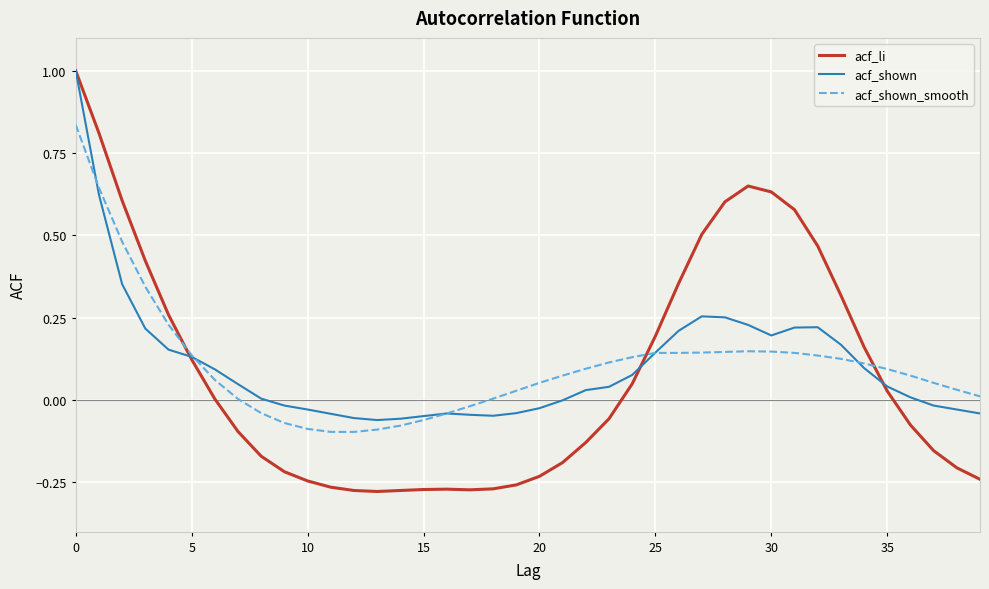

Which series has the largest range (max minus min)?

acf_li